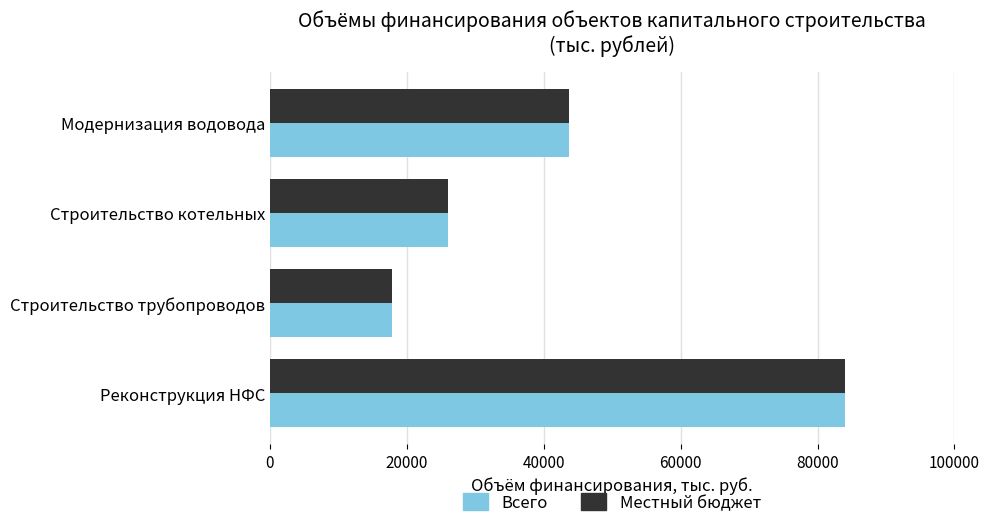

Which category has the highest value in the Всего series?

Реконструкция НФС